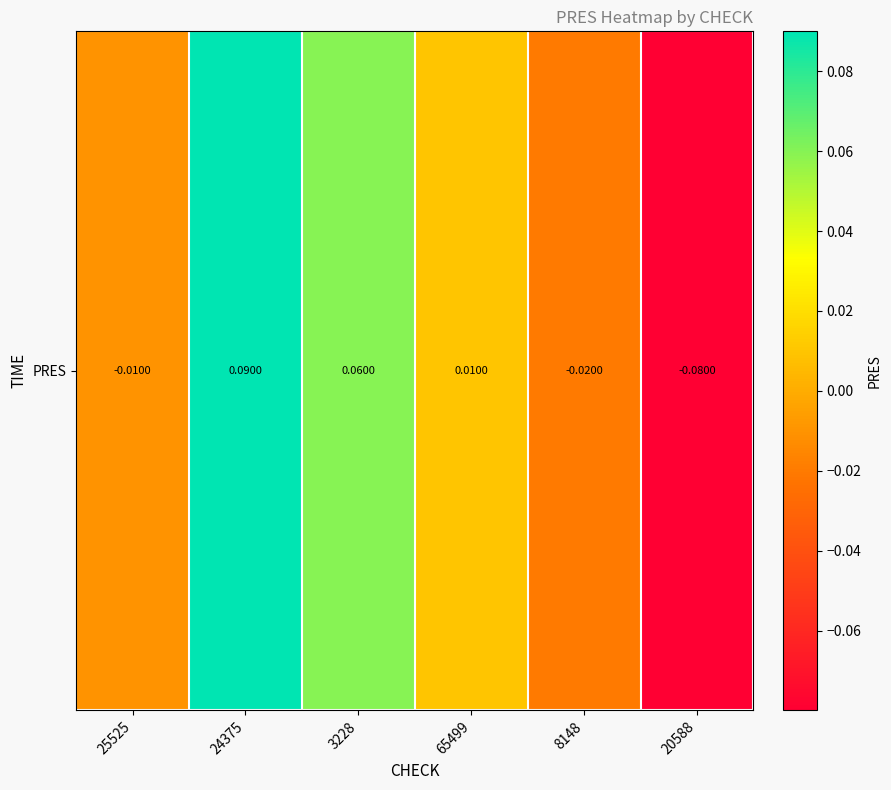

What is the sum of all values?

0.1